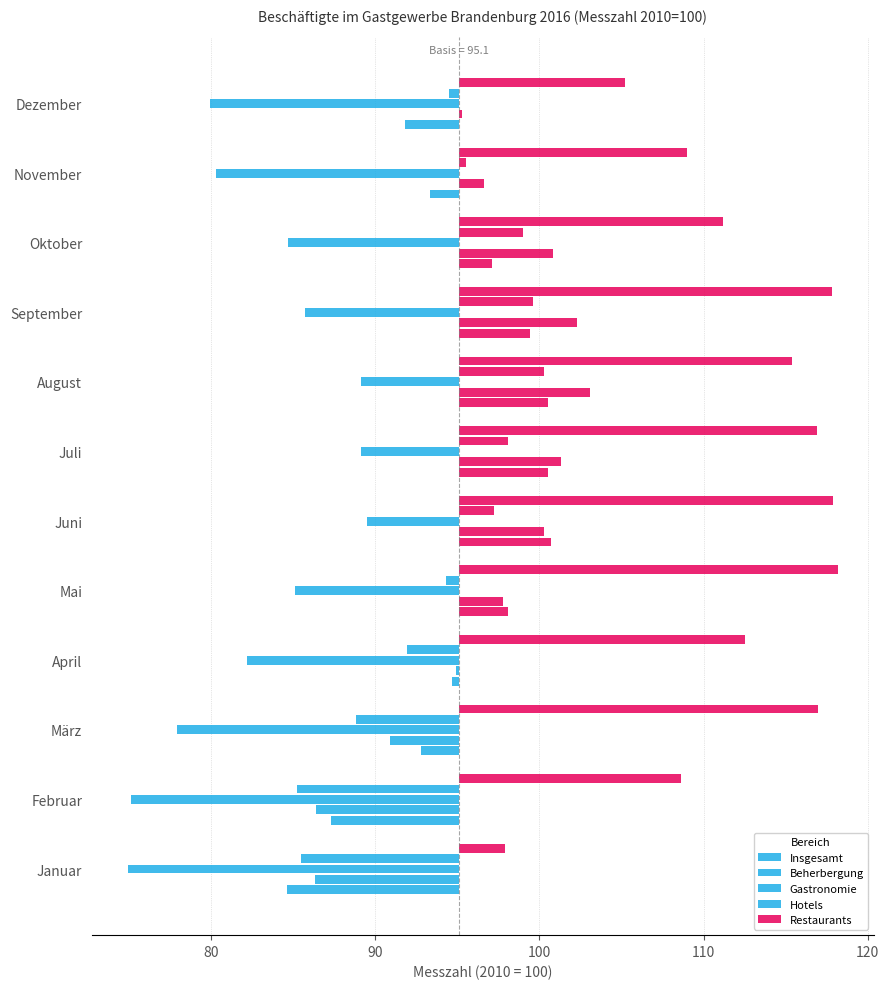

How many groups of bars are there?

12